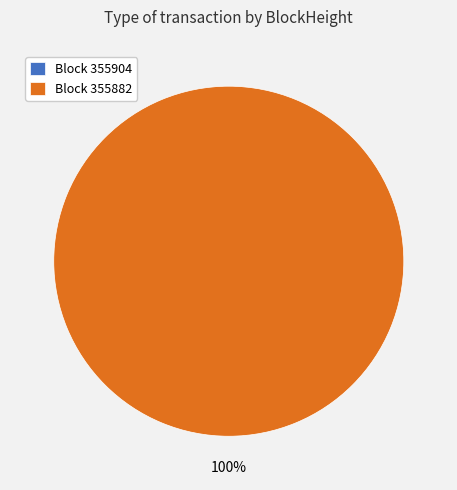

To the nearest percent, what is the combined percentage of 355904 and 355882?

100%